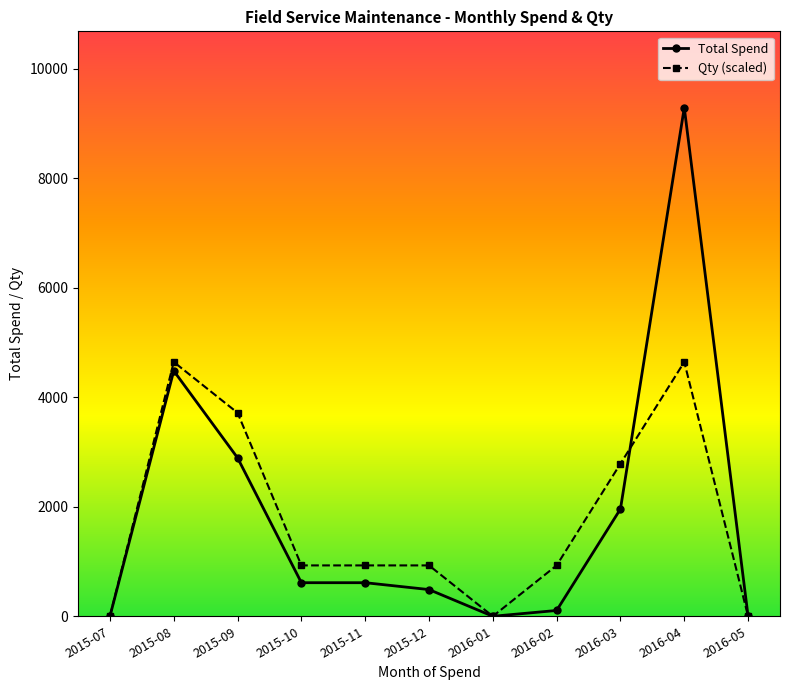

What is the difference between the Total Spend values at 2015-07 and 2015-12?

487.8